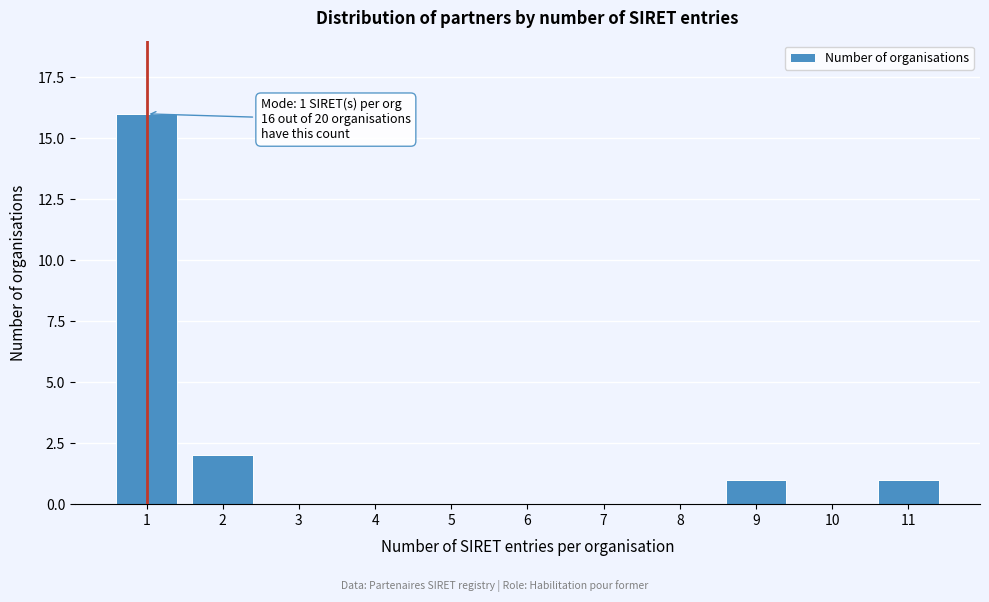

Reading right to left, list all the values displayed in this chart.

11=1	10=0	9=1	8=0	7=0	6=0	5=0	4=0	3=0	2=2	1=16